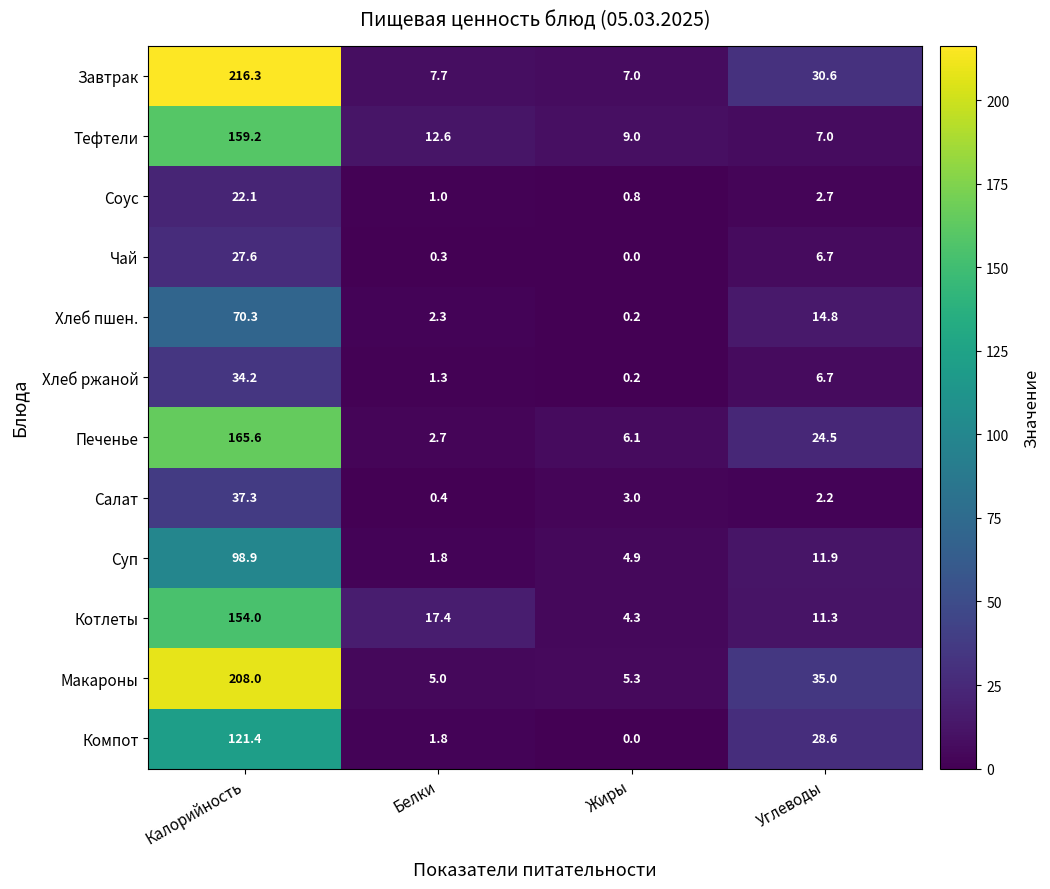

At how many categories does at least one series exceed 128?

1